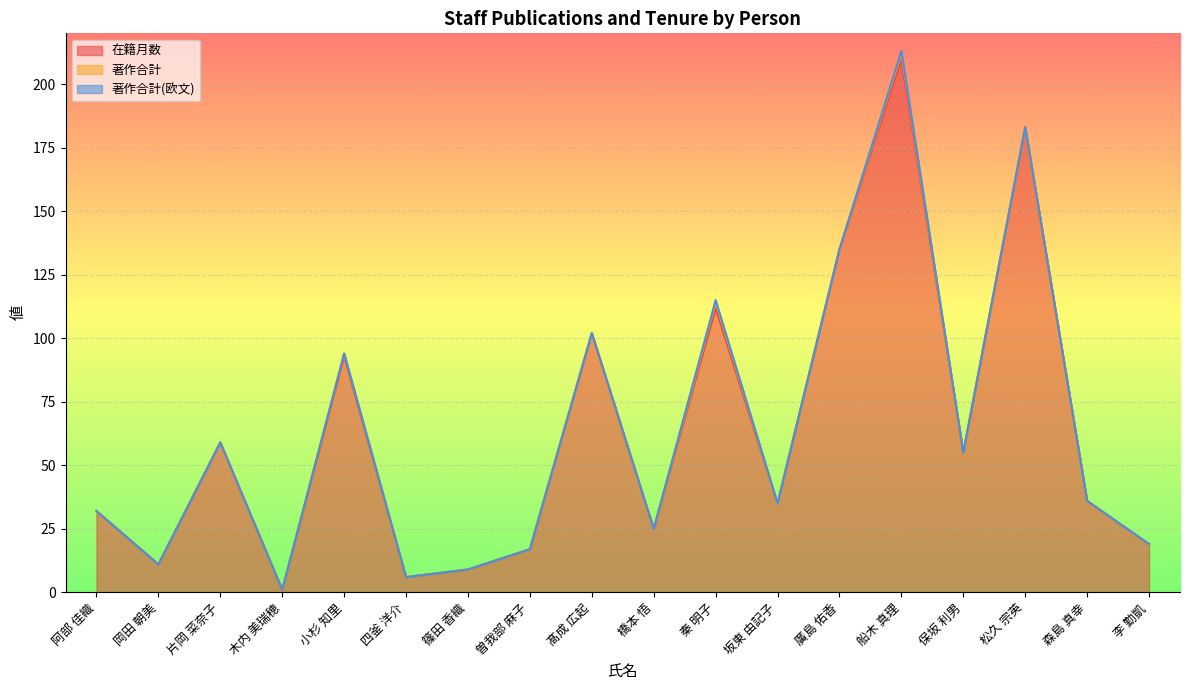

Where is 著作合計 nearest to the value 1?

小杉 知里